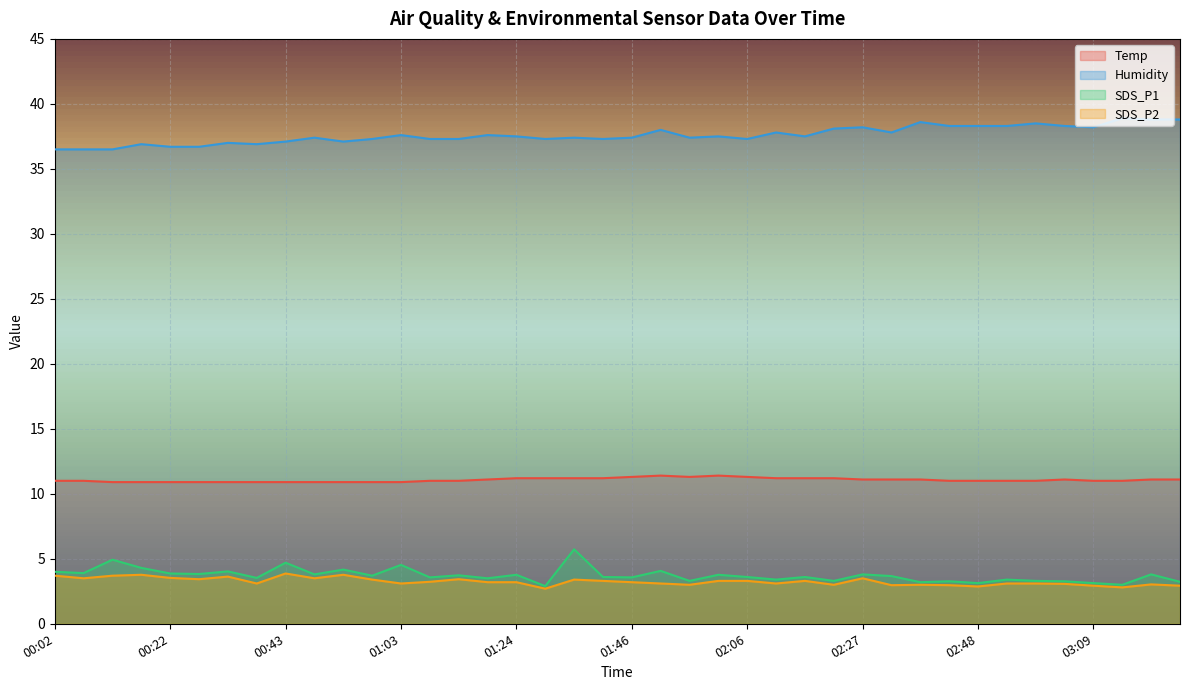

Count the Temp values in the range 10 to 11.

21